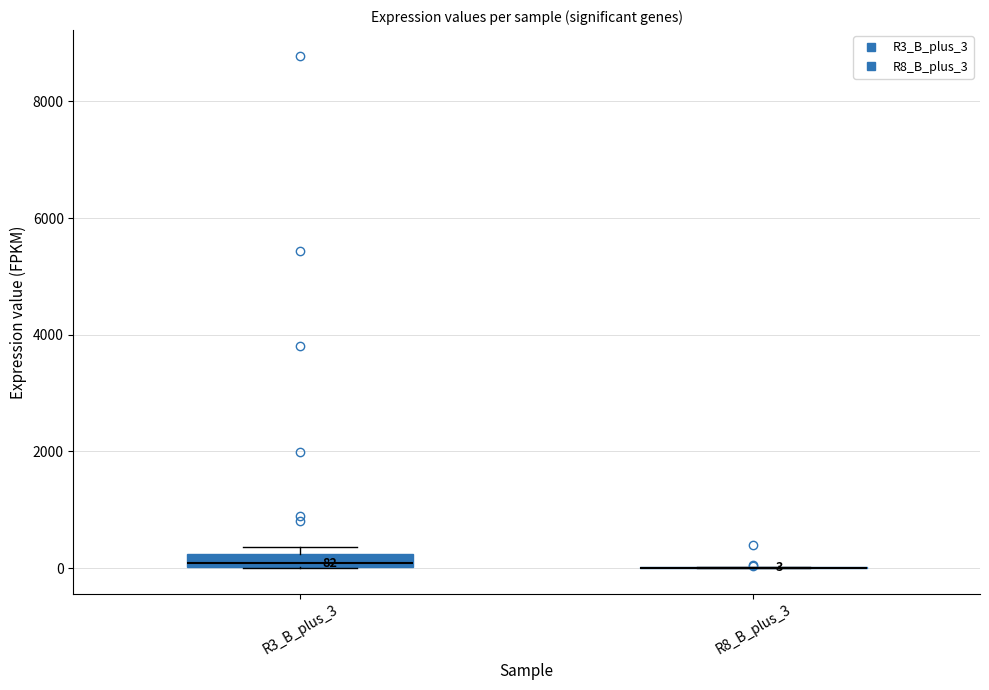

Comparing the boxes themselves (not the whiskers), which one is the tallest?

R3_B_plus_3